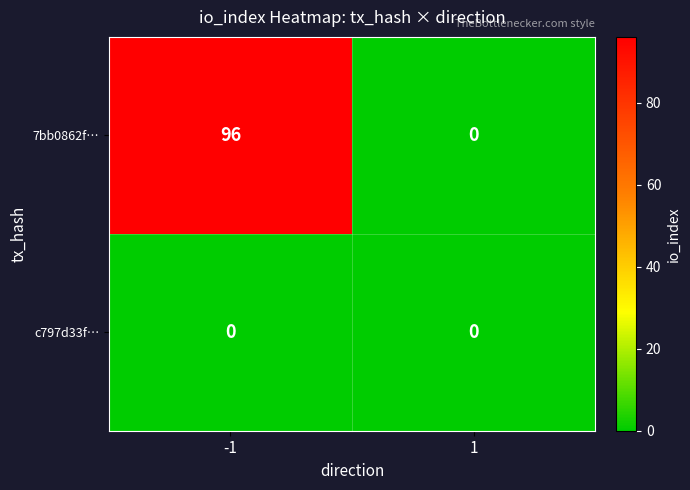

How many series are shown in this chart?

2